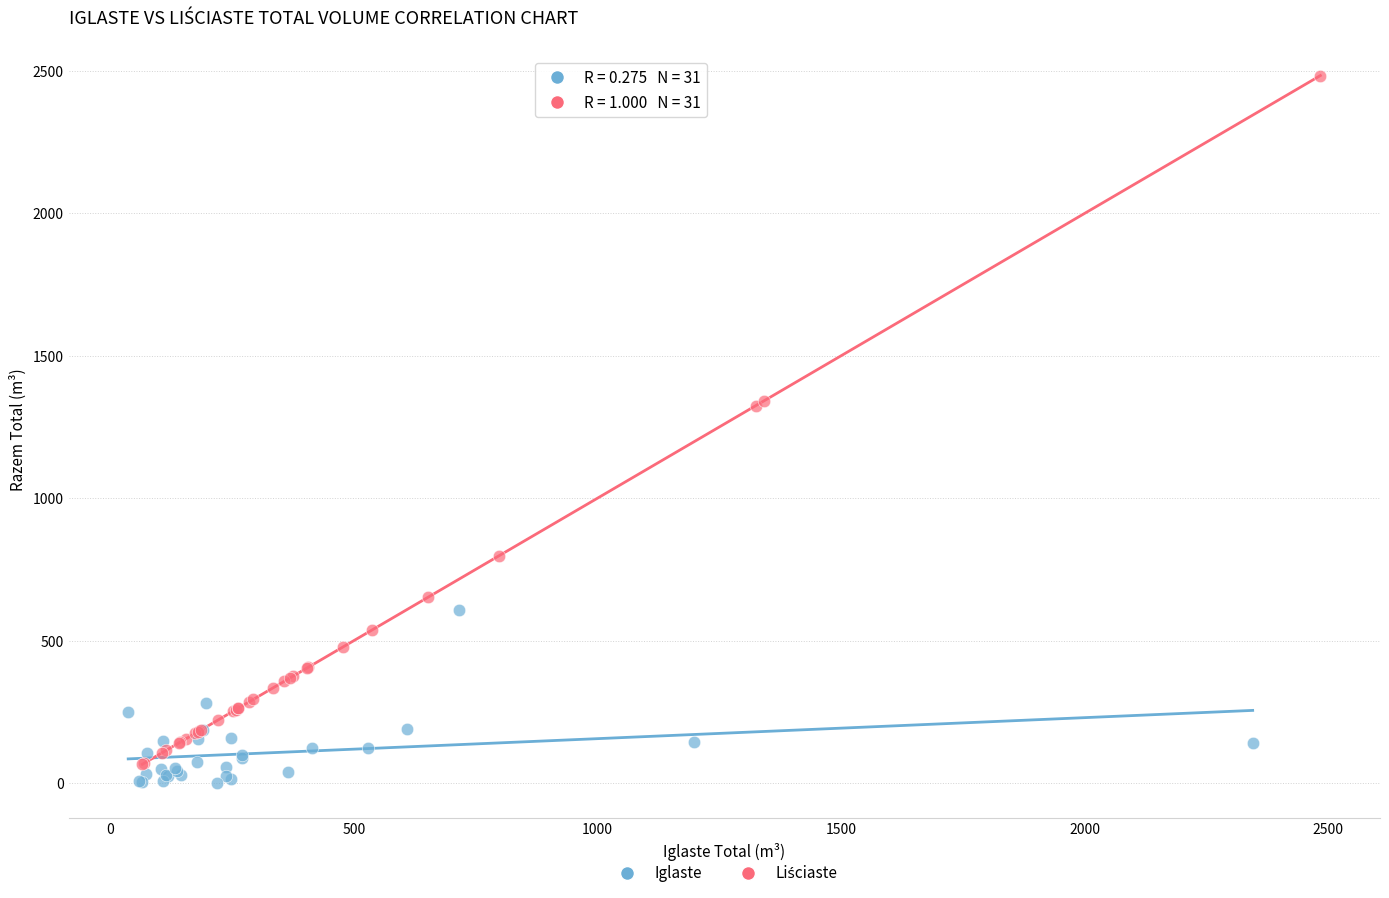

Which series contains the lowest Y value?

Iglaste